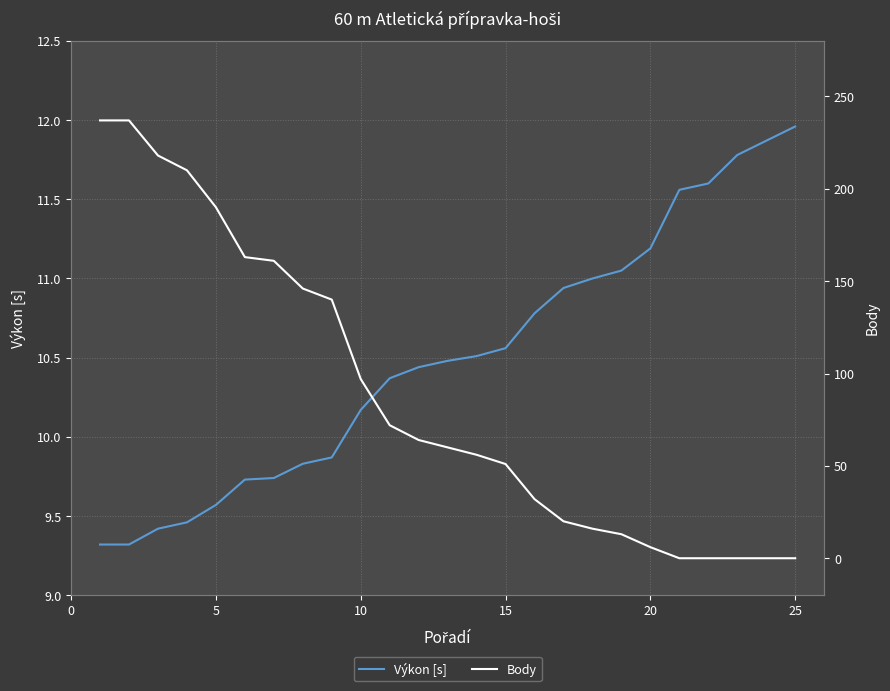

Which series has the largest range (max minus min)?

Body